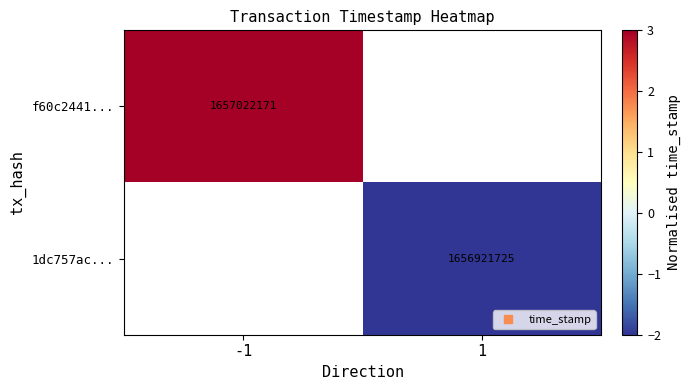

List the labels in order of f60c2441... value, largest first.

-1, 1